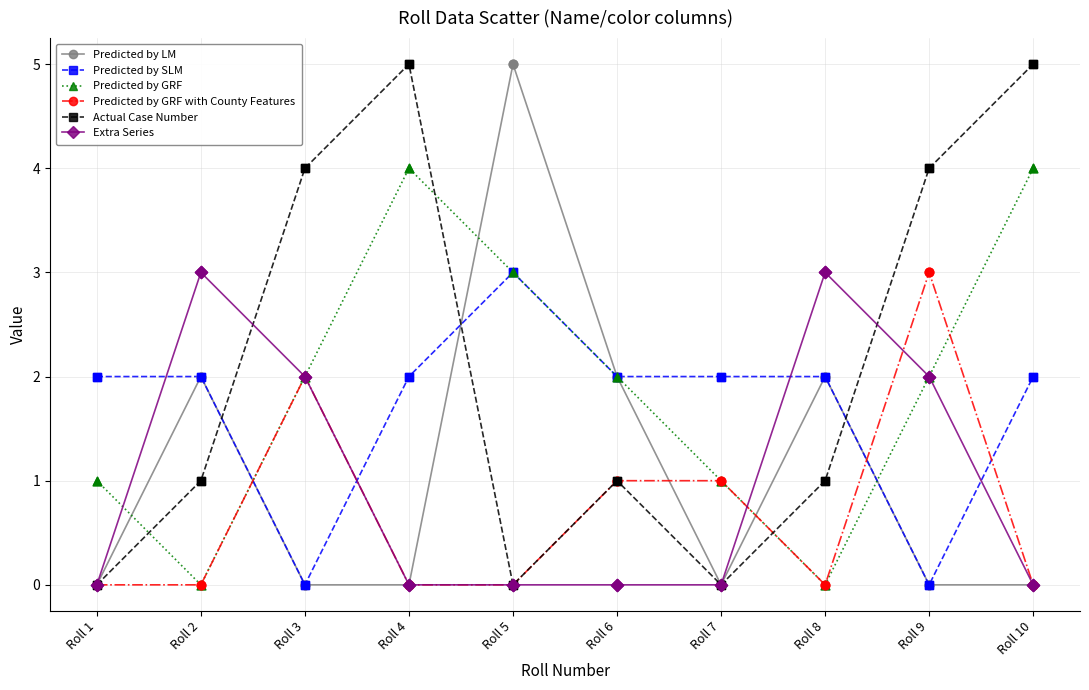

Which series changed the most between Roll 6 and Roll 9?

Actual Case Number